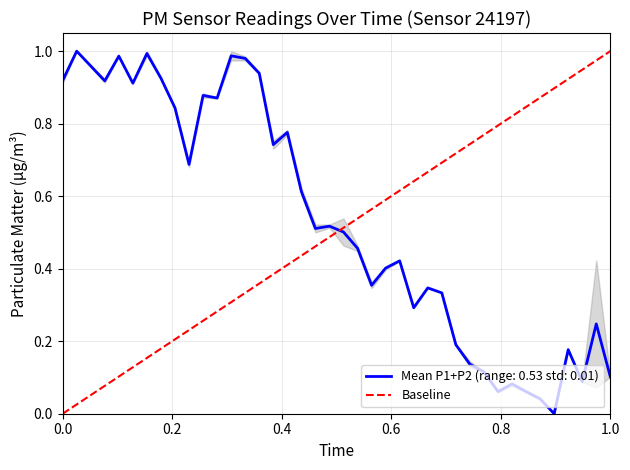

The value at 1.0 is 1. True or false?

True